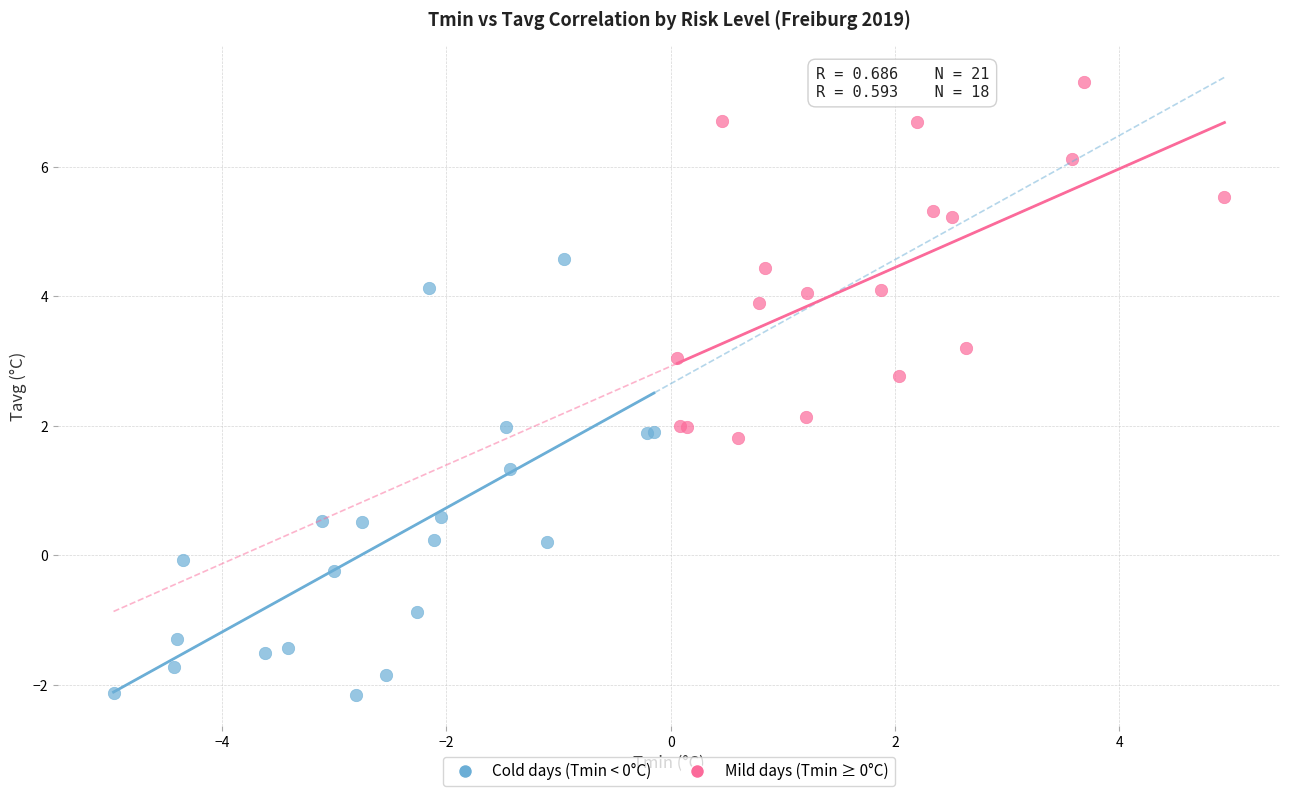

Which series has the widest spread of Y values?

Cold days (Tmin < 0°C)